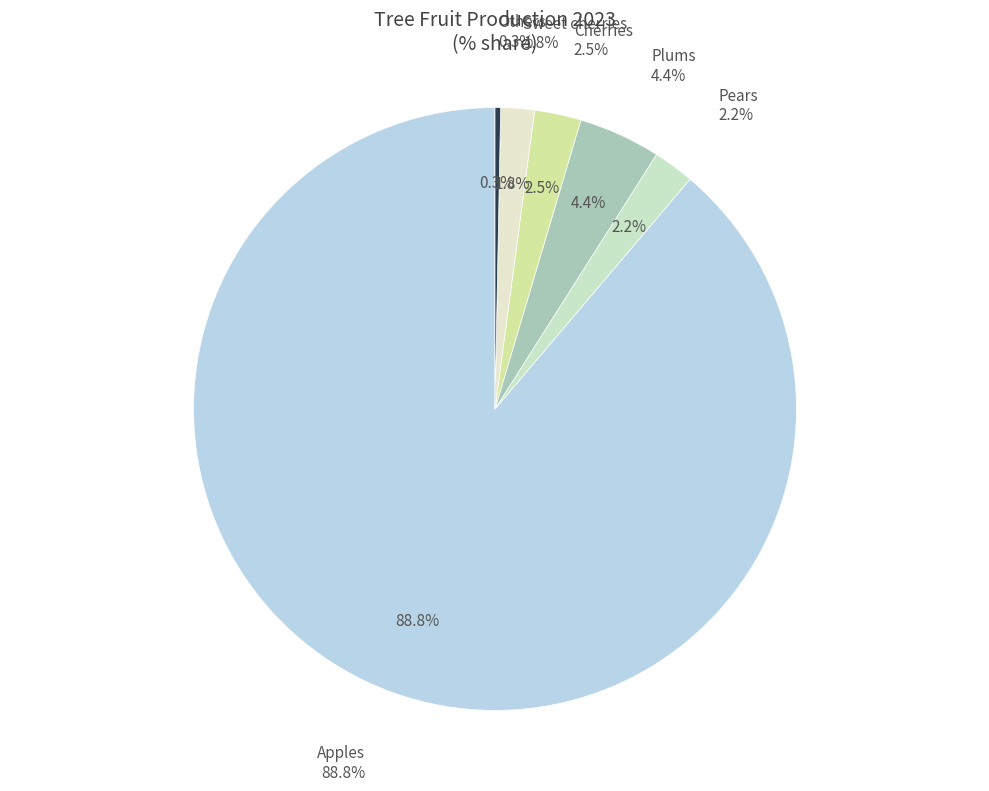

Is Apples the majority of the pie?

Yes